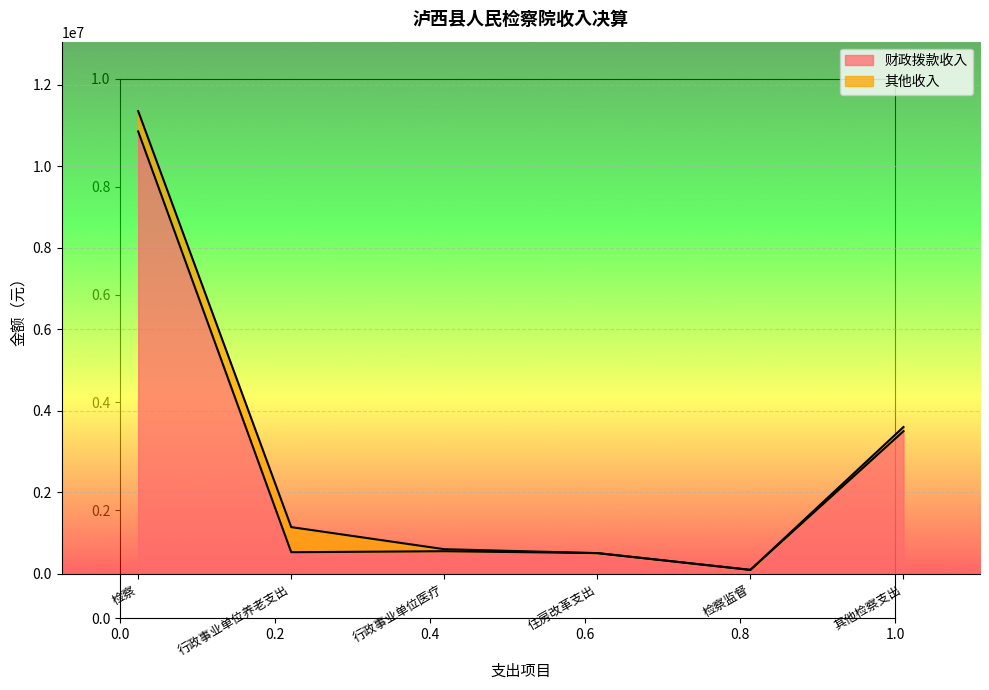

What position from the left is 检察监督?

5